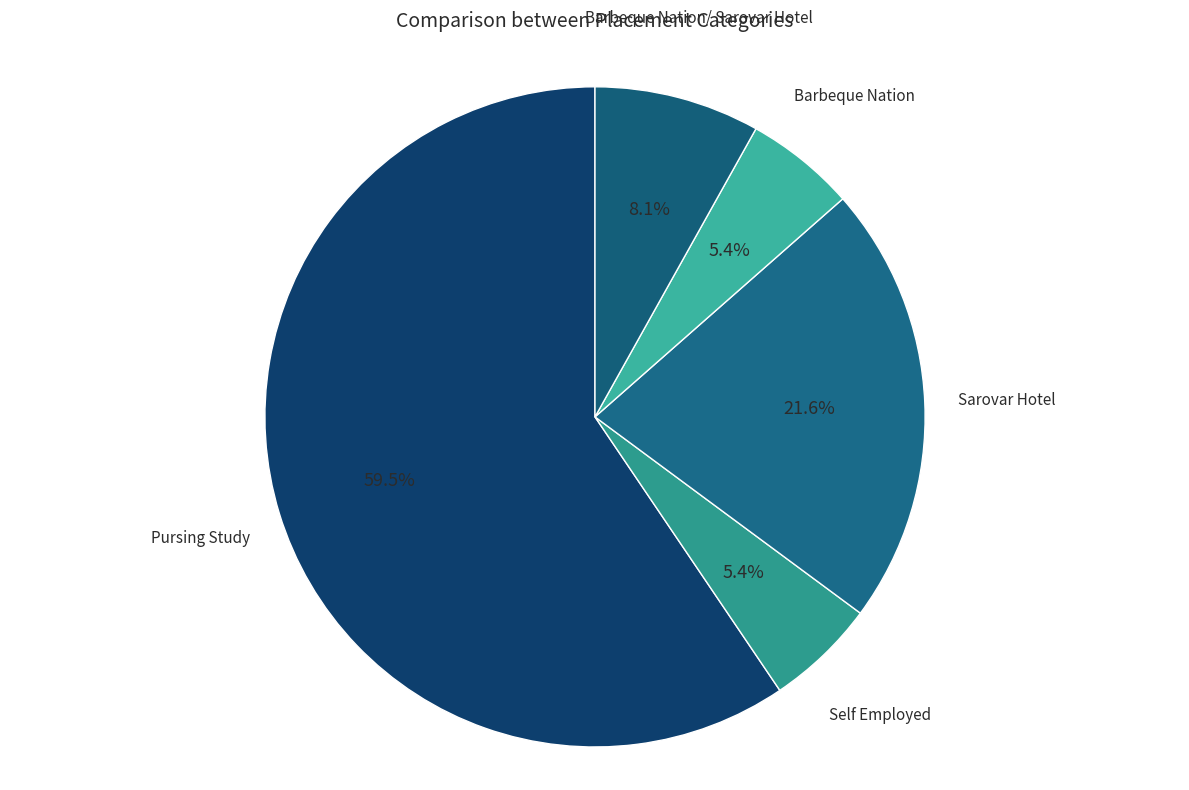

What is the smallest slice in the pie chart?

Self Employed